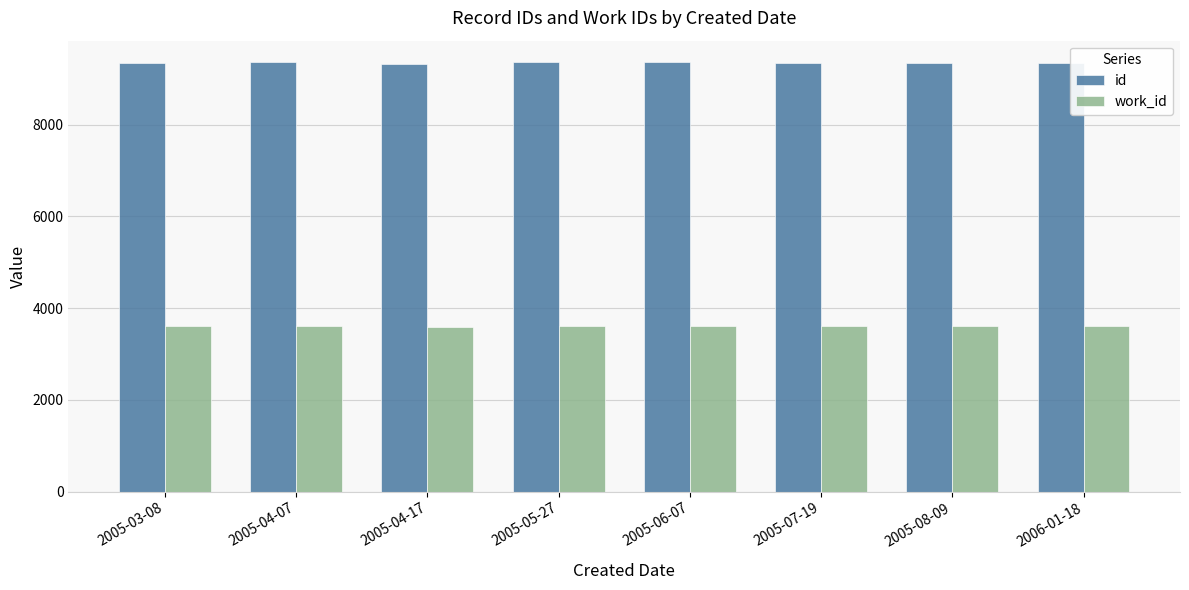

What is the total value across all series at 2005-03-08?

12954